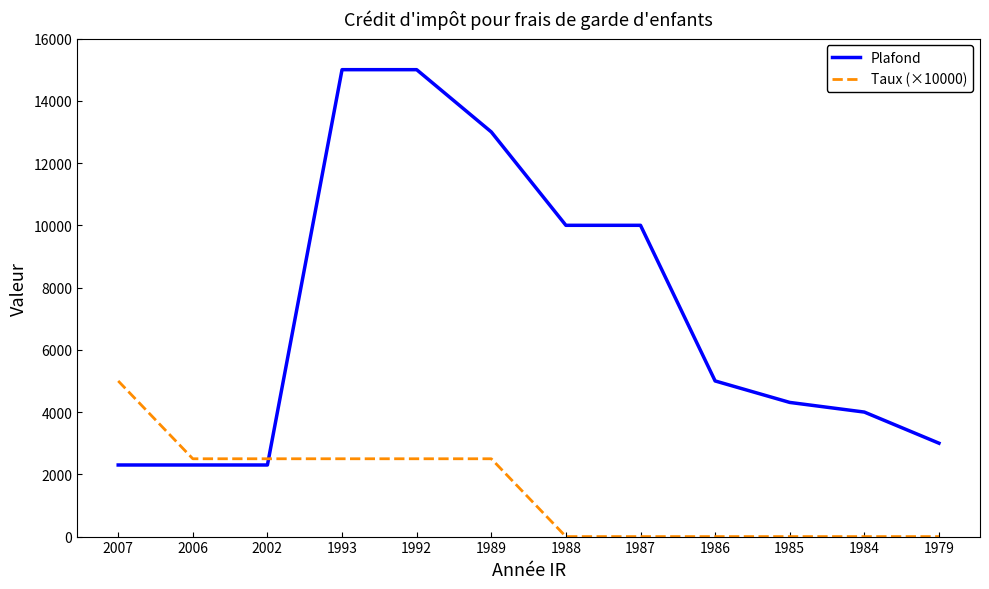

True or false: Plafond has a value of 10000 at 1987.

True